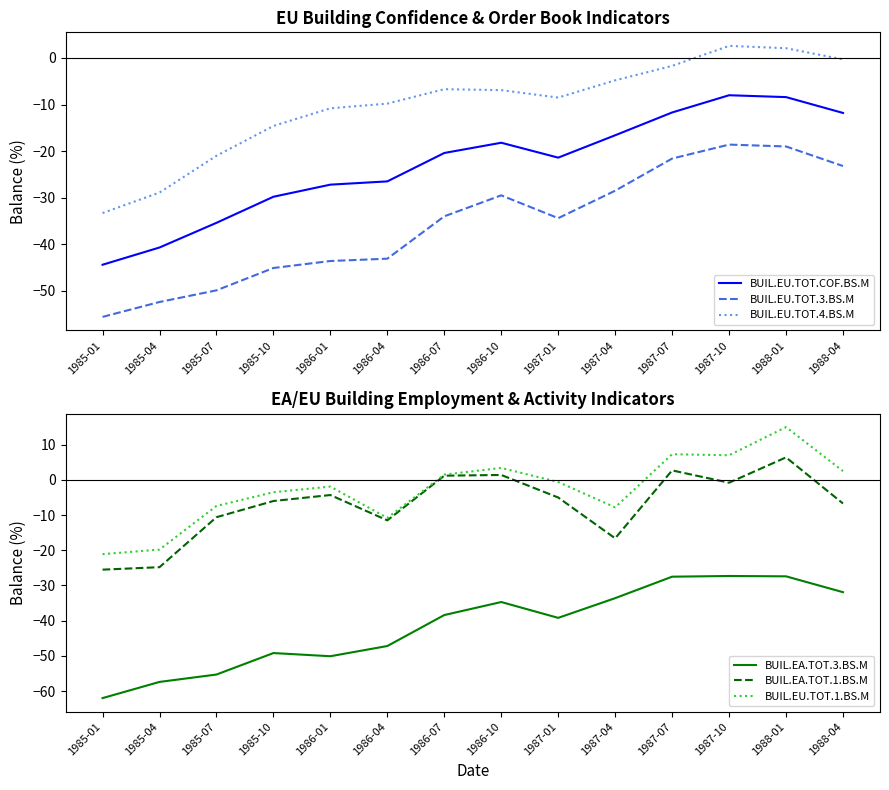

How many lines are shown in the chart?

6